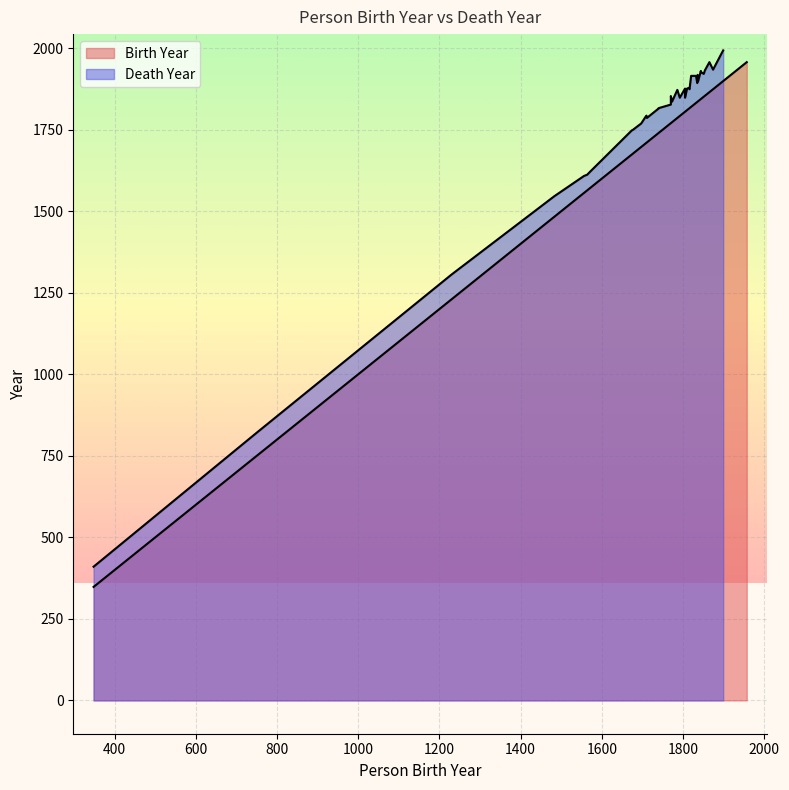

What is the average value of the Birth Year series?

1702